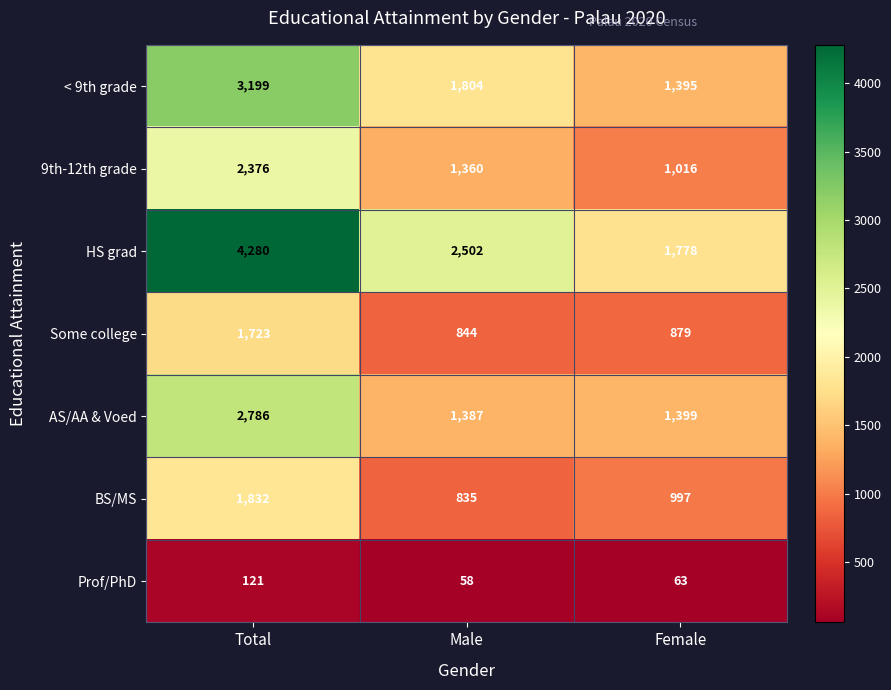

At Male, list the series in order from smallest to largest.

Prof/PhD, BS/MS, Some college, 9th-12th grade, AS/AA & Voed, < 9th grade, HS grad